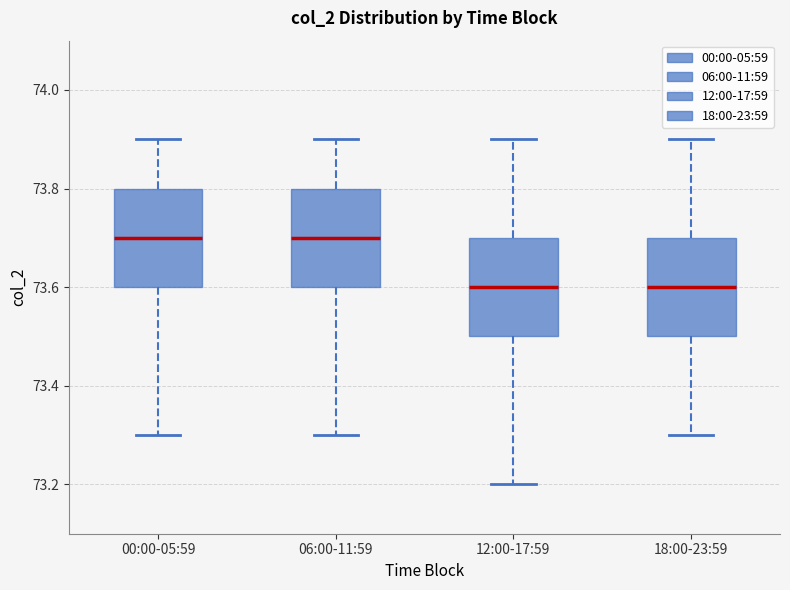

Where is the lower edge of the box for 12:00-17:59 on the y-axis? The values are not printed on the chart, so give them approximately, as read against the axis.

73.5